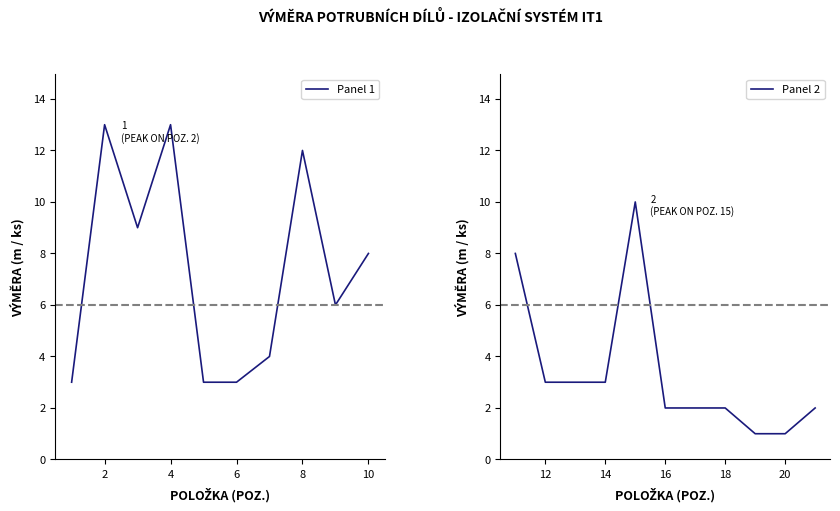

The chart shows a value of 1 at 12. True or false?

False